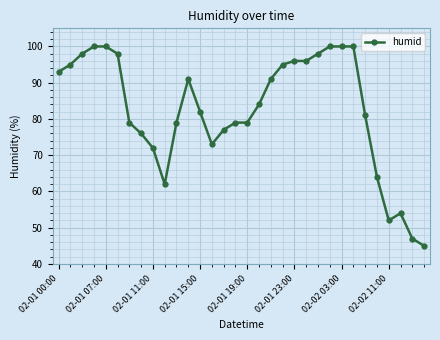

What is the difference between the maximum and minimum values?

55